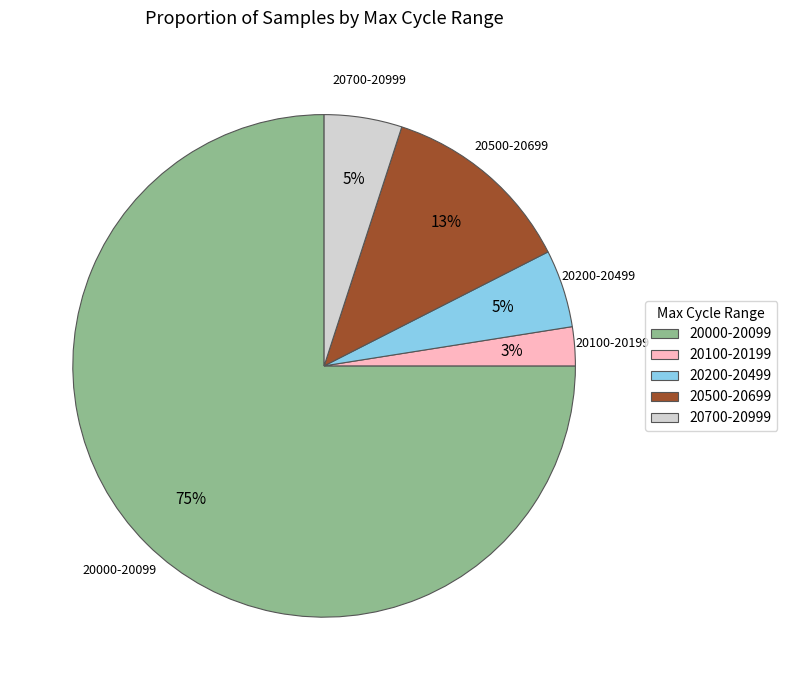

True or false: 20500-20699 accounts for 19% of the total.

False